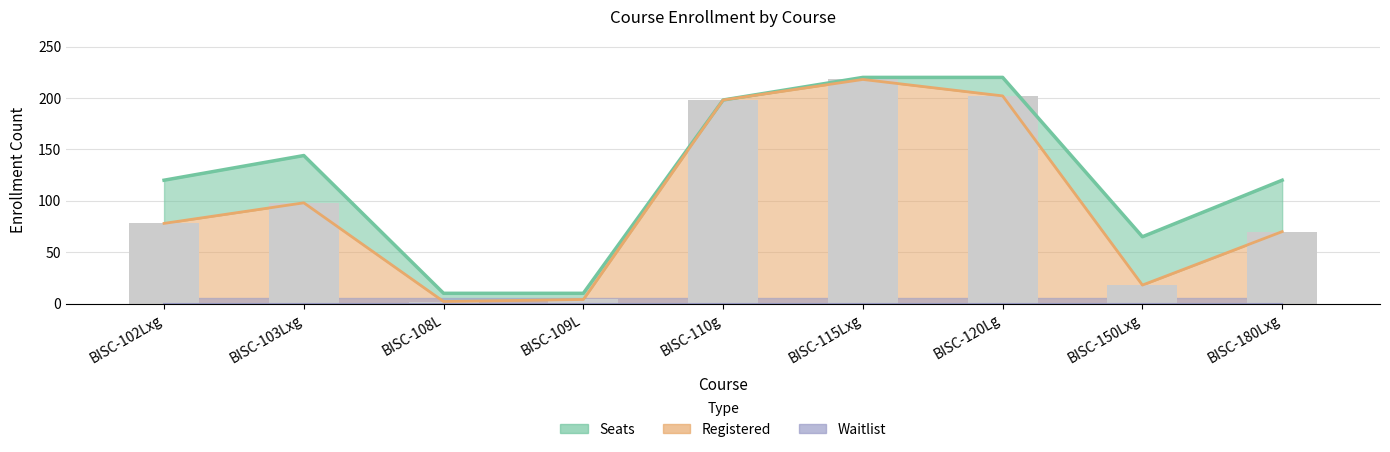

Which series has the largest total across all categories?

Seats